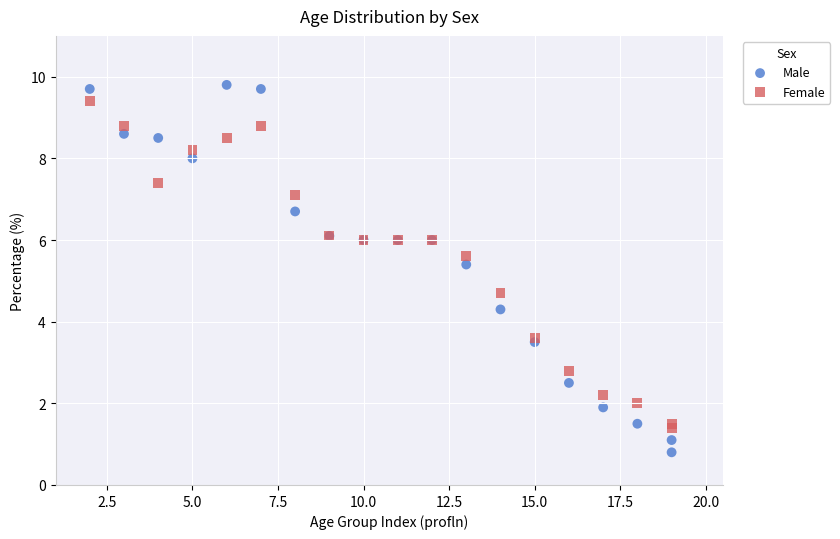

Which series has the largest Y range (max minus min)?

Male